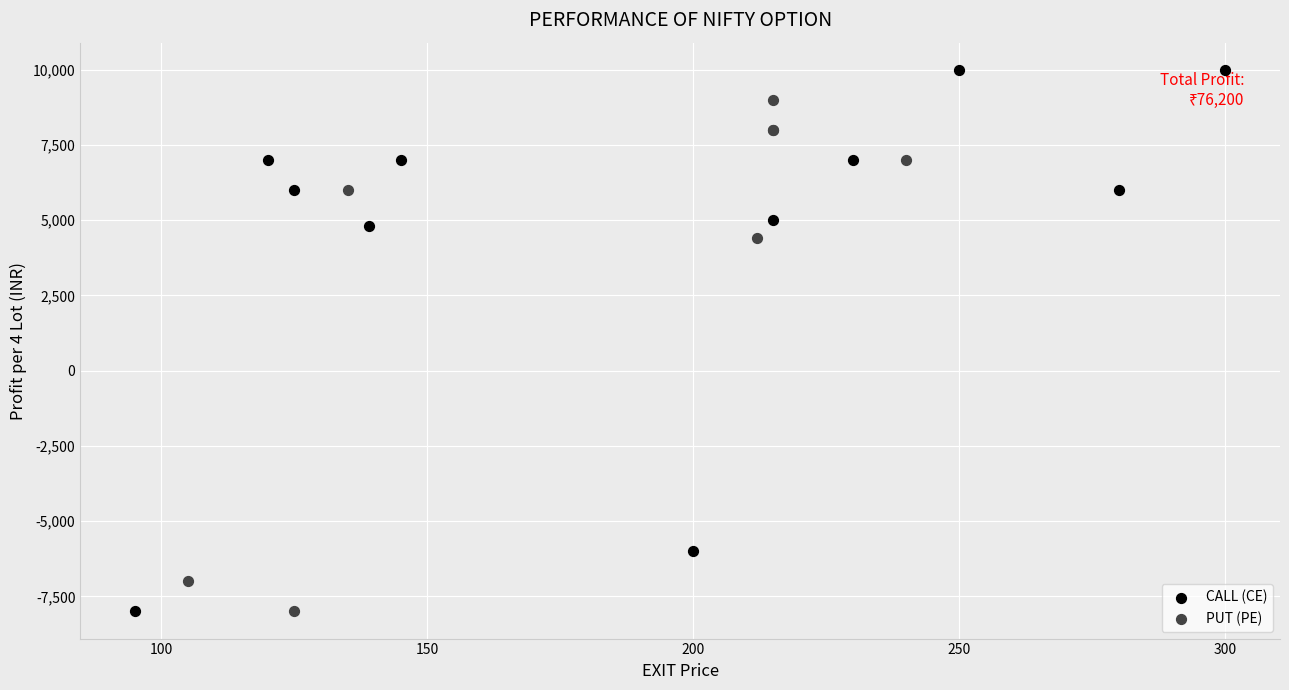

Which series reaches the maximum Y coordinate?

CALL (CE)